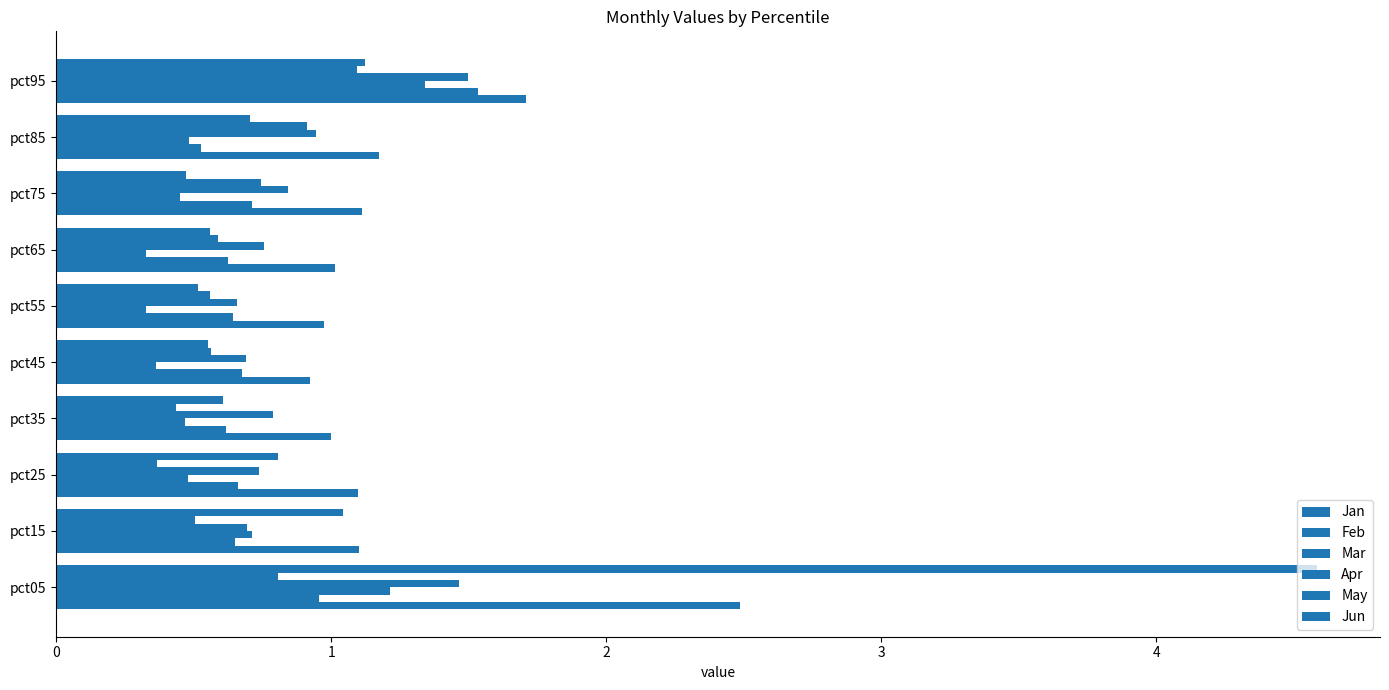

Count the number of data series in this chart.

6